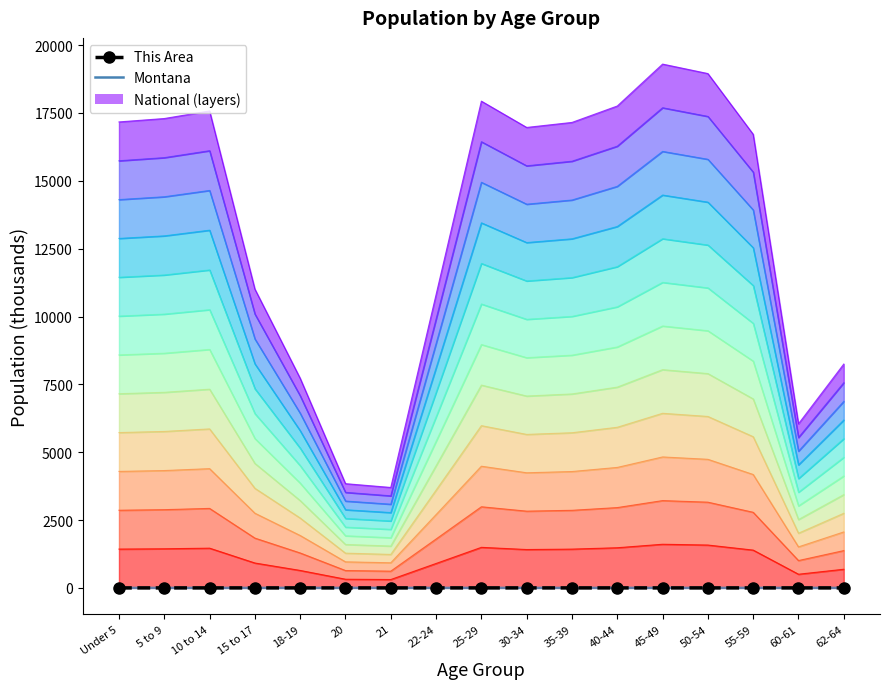

How many lines are shown in the chart?

2